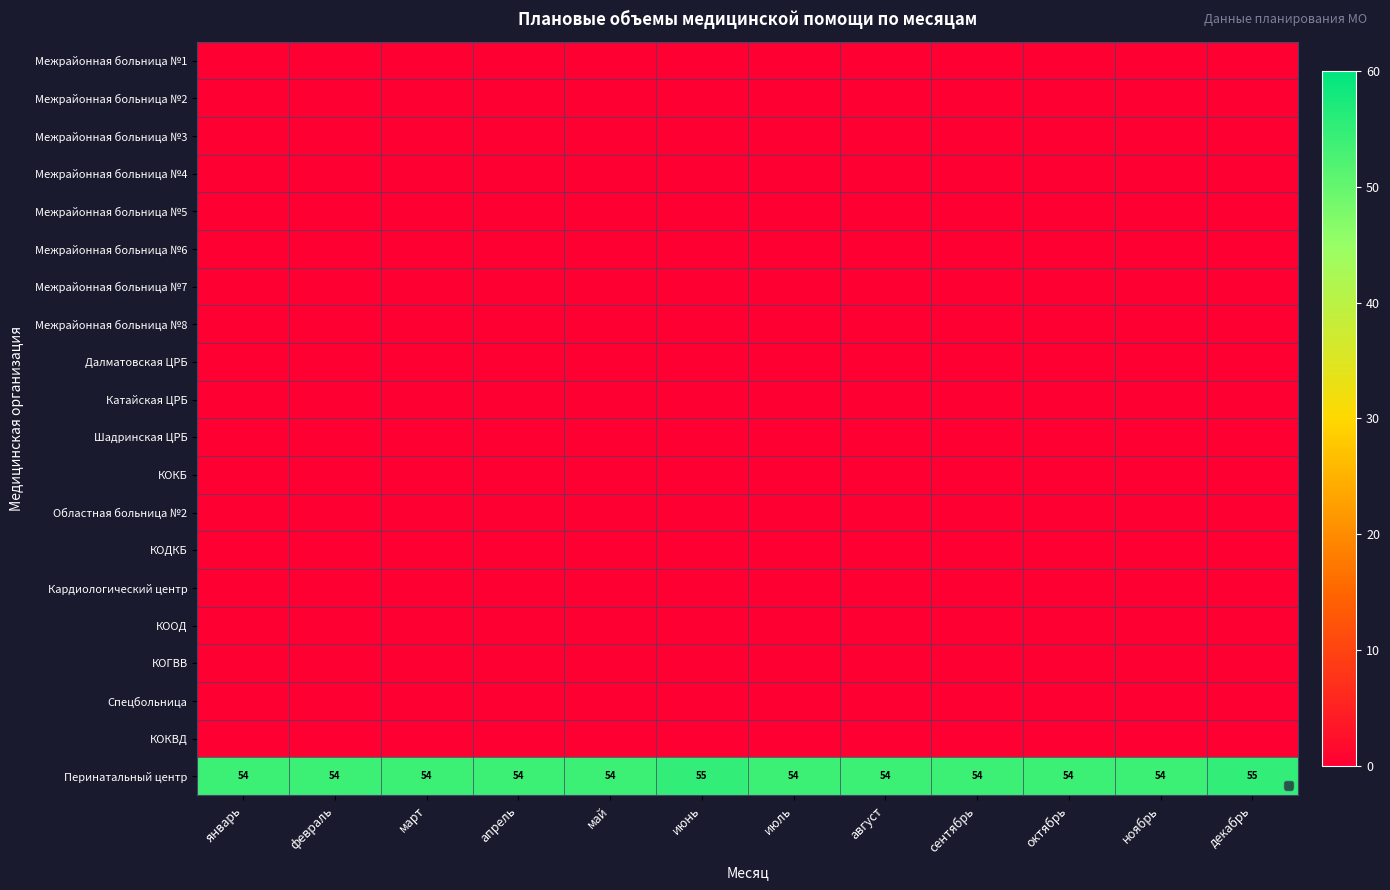

What is the lowest value of the Перинатальный центр series?

54